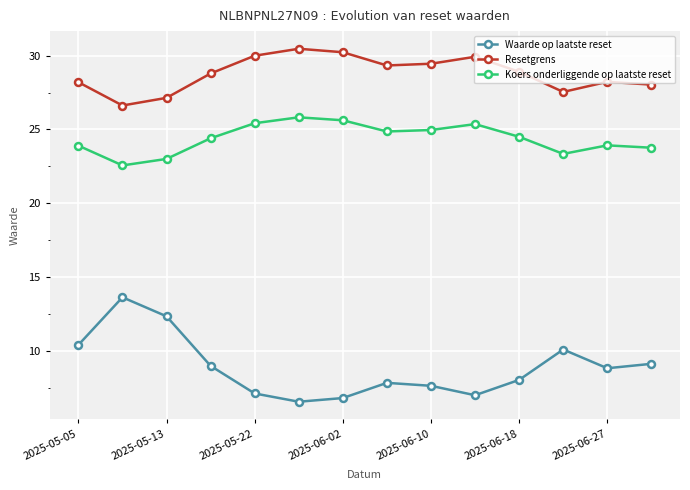

True or false: Koers onderliggende op laatste reset has more than 0 points higher than both neighbors.

True